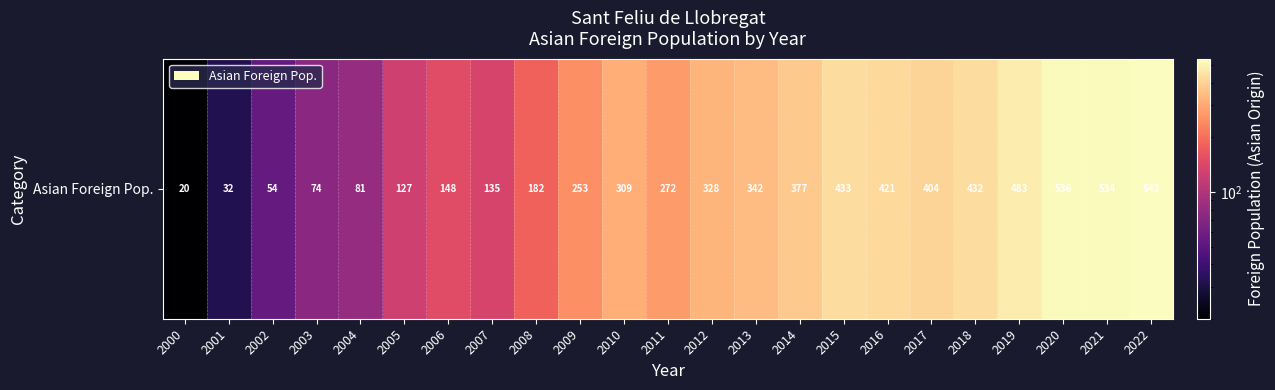

Approximately how many times larger is the value at 2006 compared to 2012?

0.5